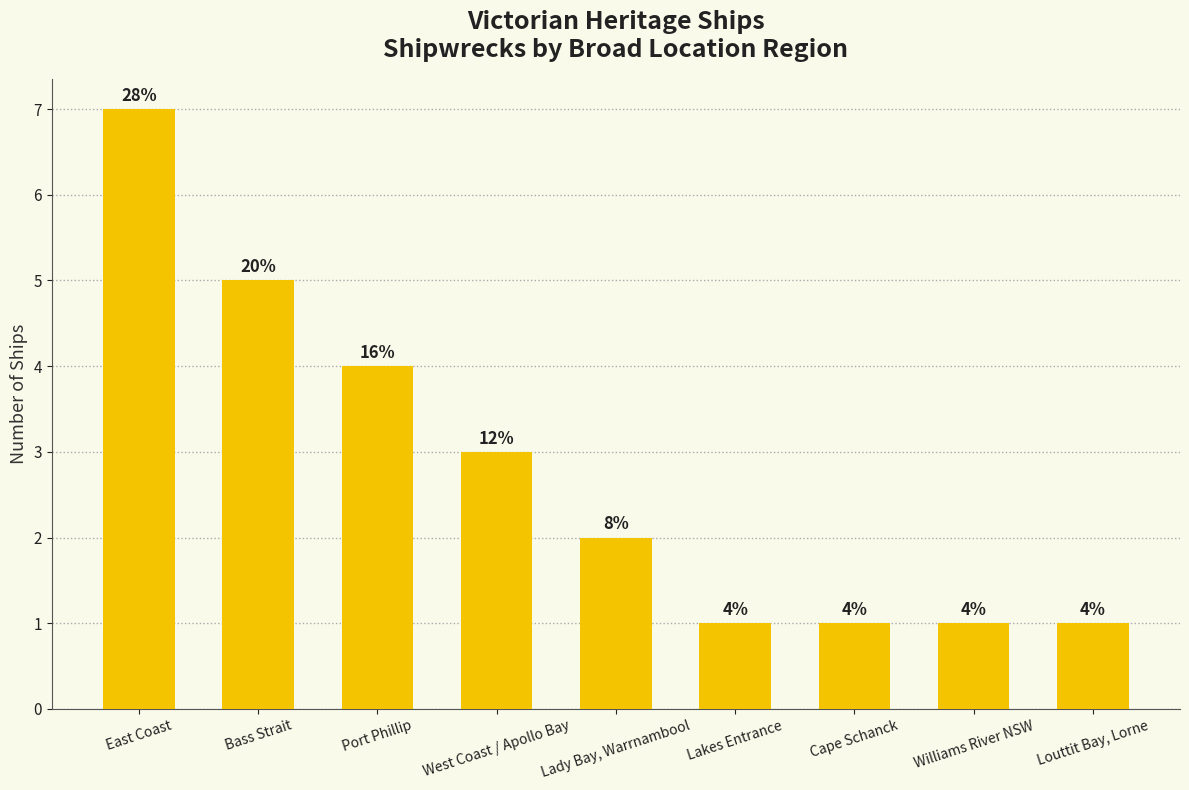

How many bars are there in total?

9